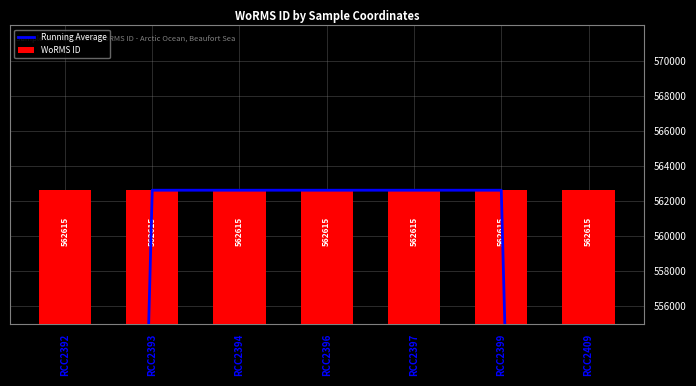

Is it true that Running Average equals 180483.0 at RCC2399?

False